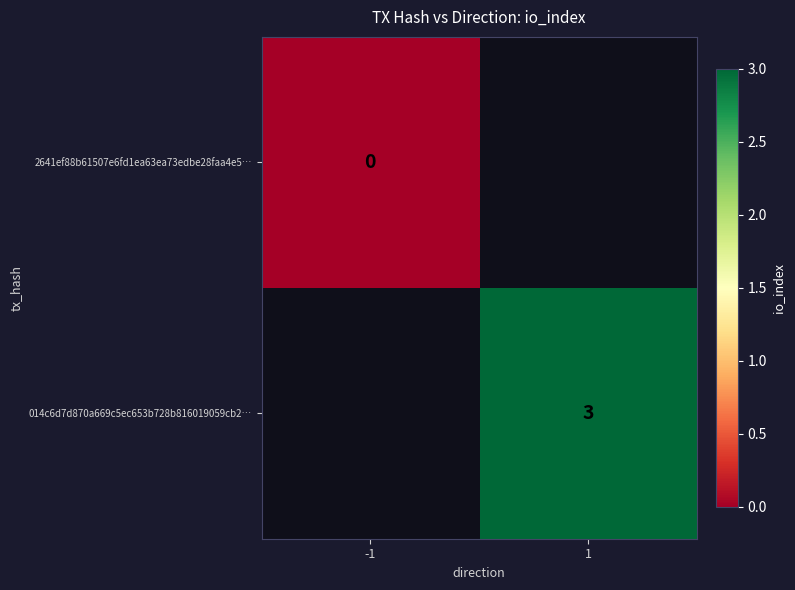

Is it true that 014c6d7d870a669c5ec653b728b816019059cb2… equals 3 at 1?

True